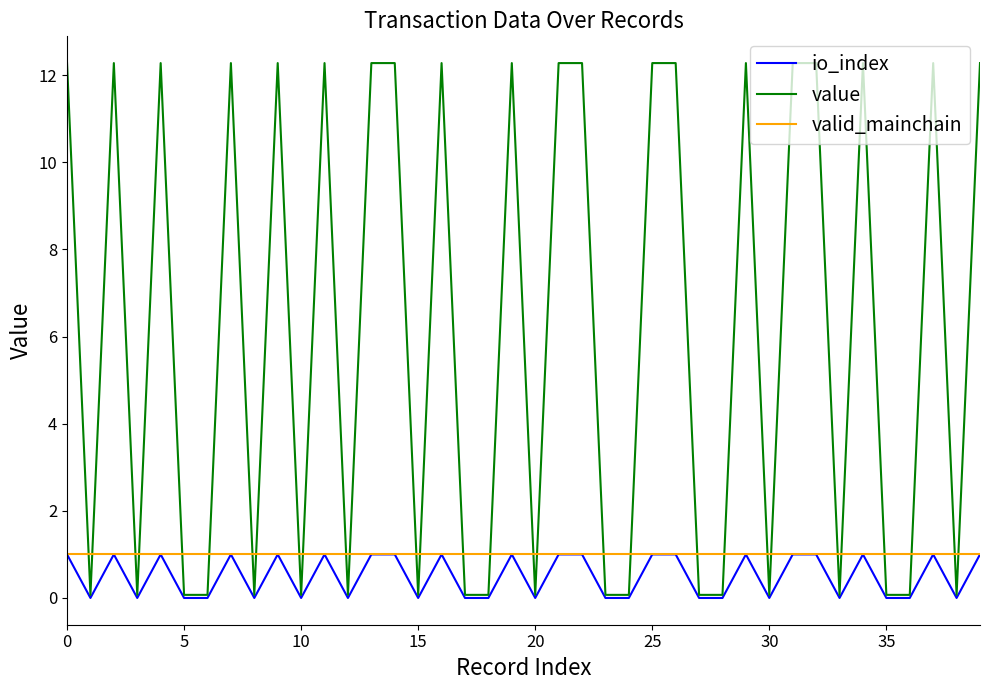

Which series has the largest range (max minus min)?

value